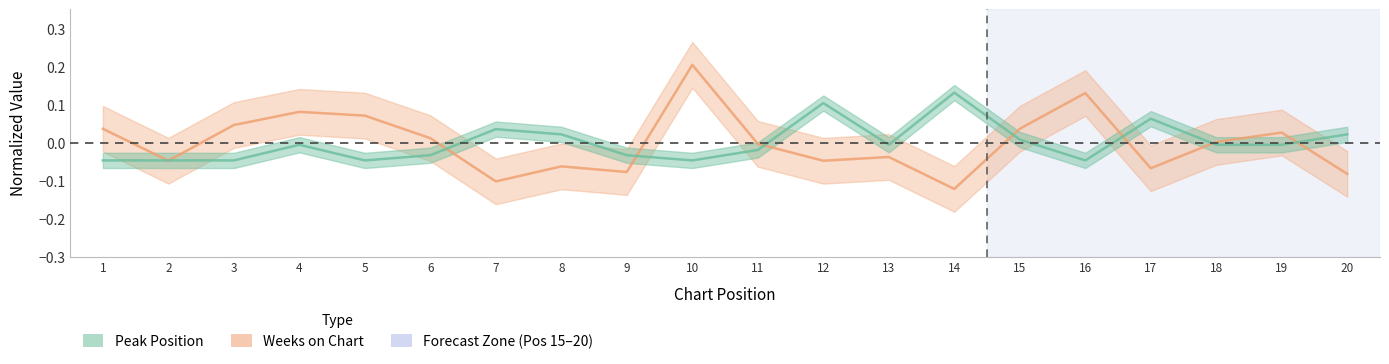

Which series has the widest spread of values?

Weeks on Chart